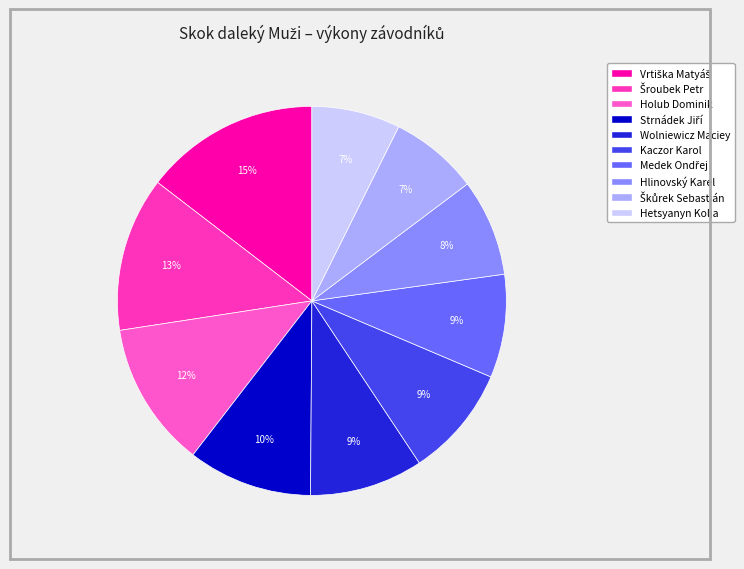

Combined, do Šroubek Petr and Hetsyanyn Kolja account for over 50%?

No